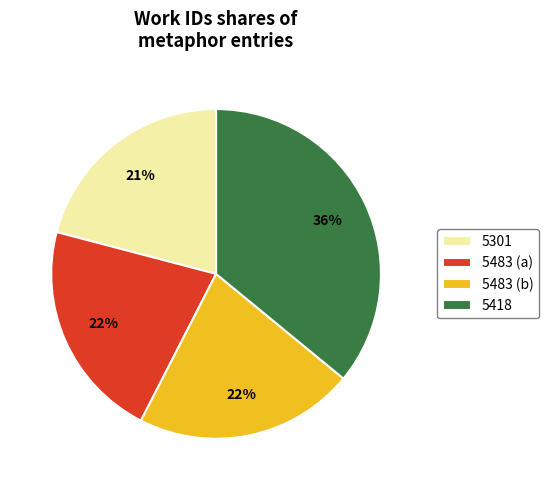

Which has a higher value, 5301 or 5483 (a)?

5483 (a)